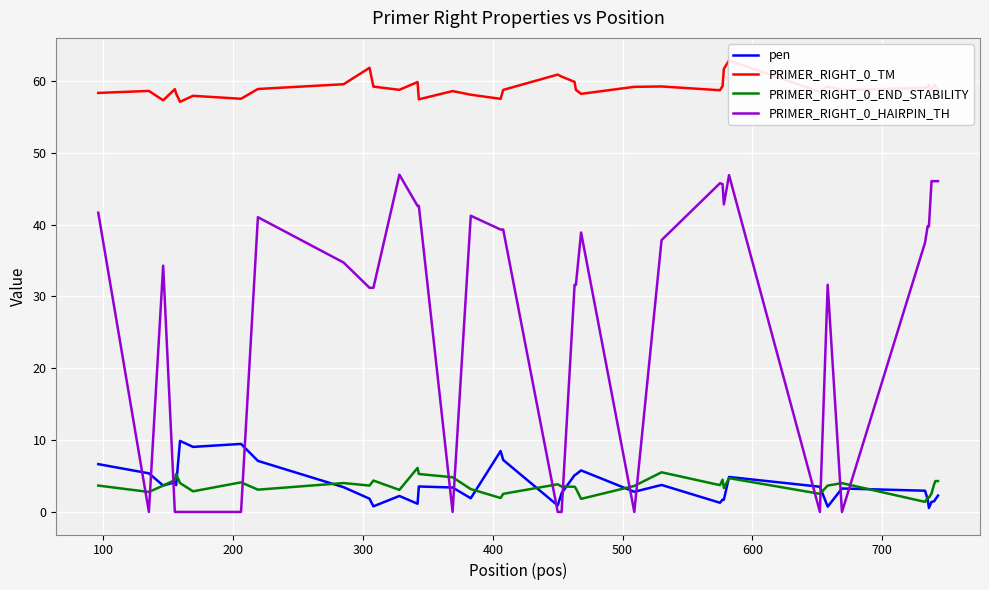

True or false: PRIMER_RIGHT_0_END_STABILITY and PRIMER_RIGHT_0_HAIRPIN_TH cross at least once.

True